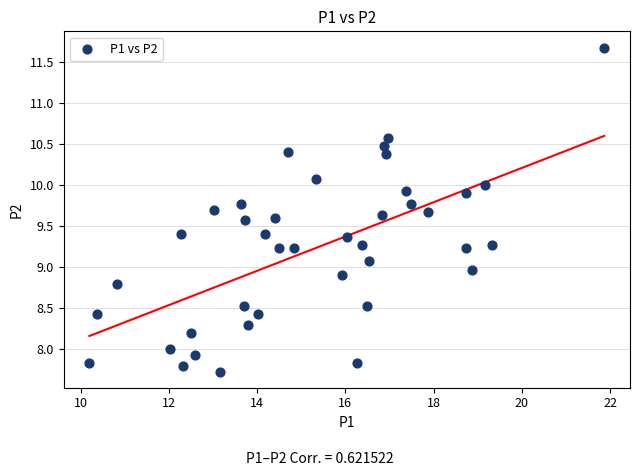

What is the range of Y values (max minus min)?

3.9